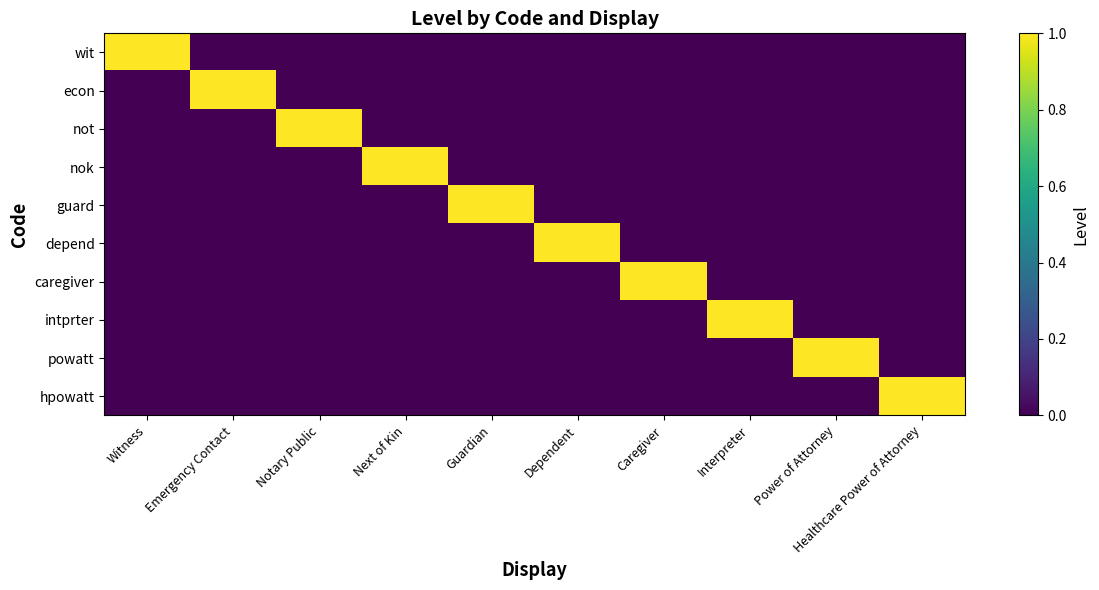

Between Witness and Notary Public, which series saw the biggest shift?

wit